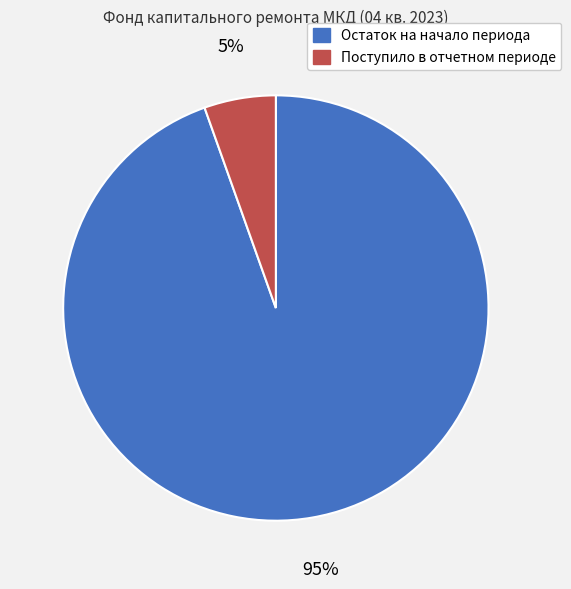

Which has a higher value, Остаток на начало периода or Поступило в отчетном периоде?

Остаток на начало периода